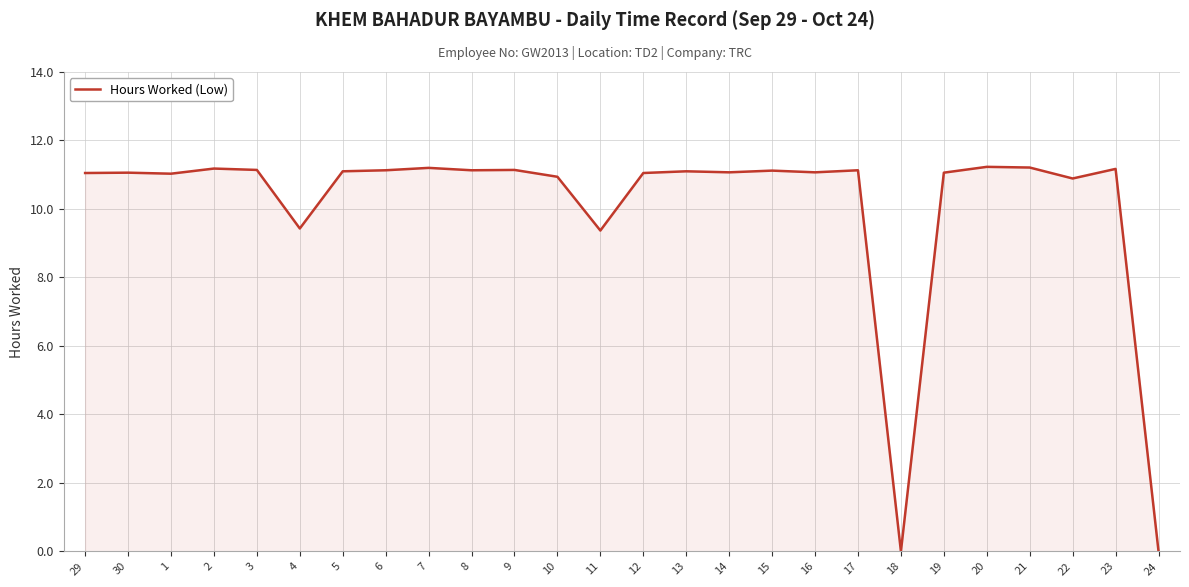

What is the sum of all values?

263.0